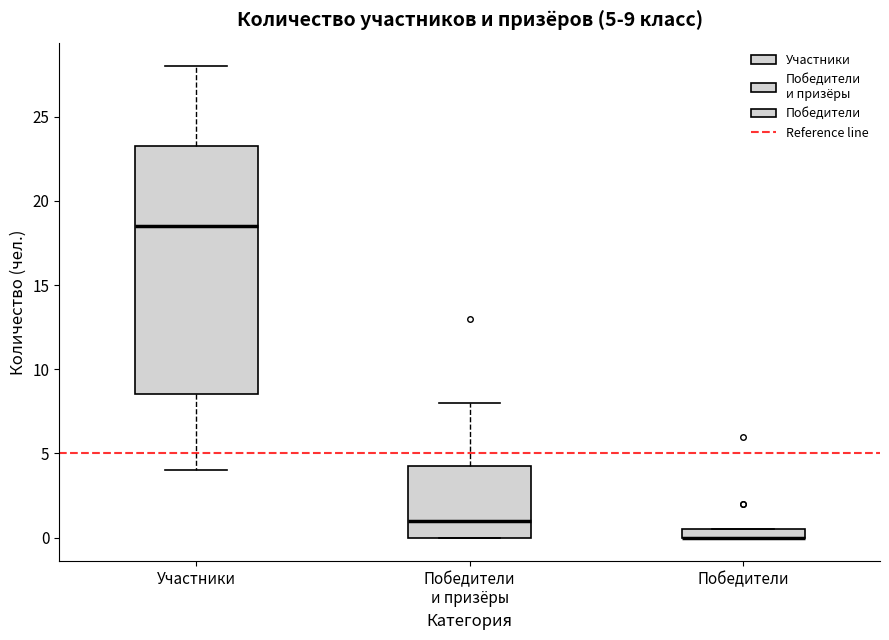

Comparing the boxes themselves (not the whiskers), which one is the tallest?

Участники